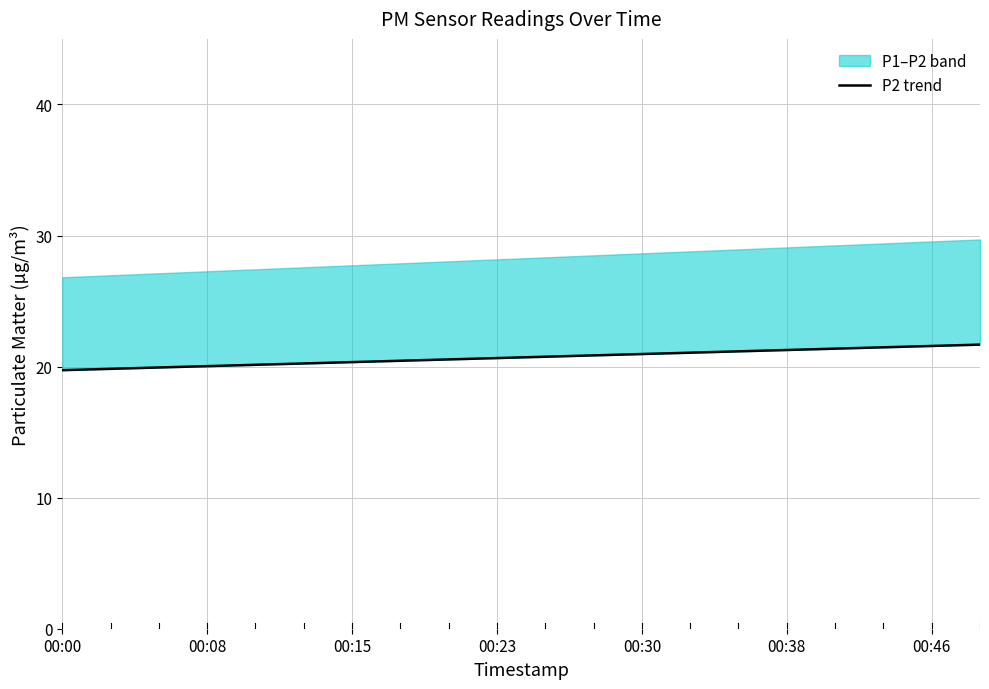

Which category has the highest value in the P2 series?

00:48